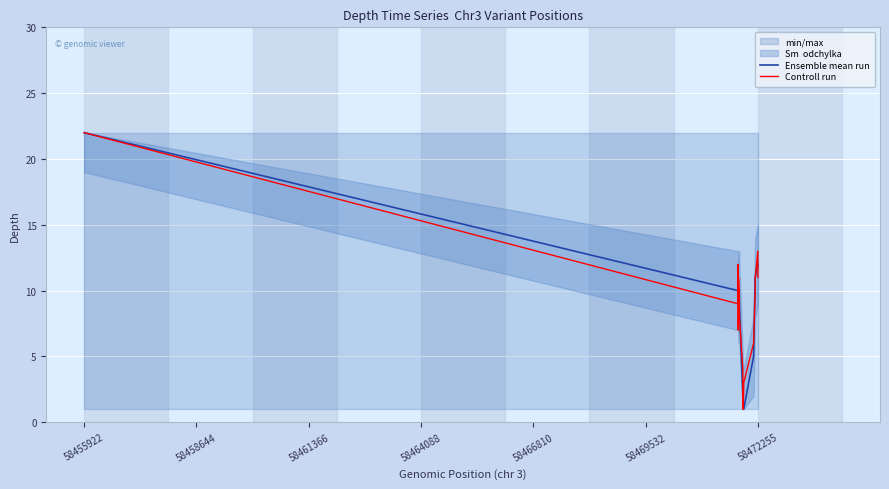

What is the maximum value for Controll run?

22